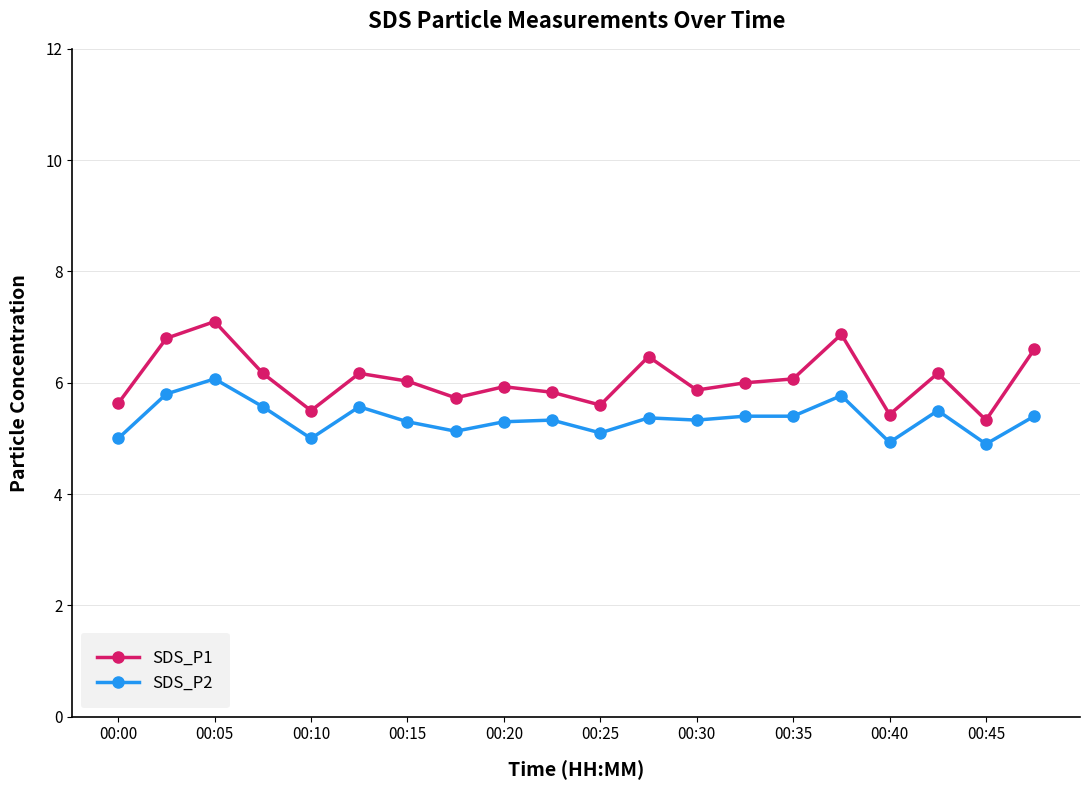

List the series in order of their peak value, lowest first.

SDS_P2, SDS_P1